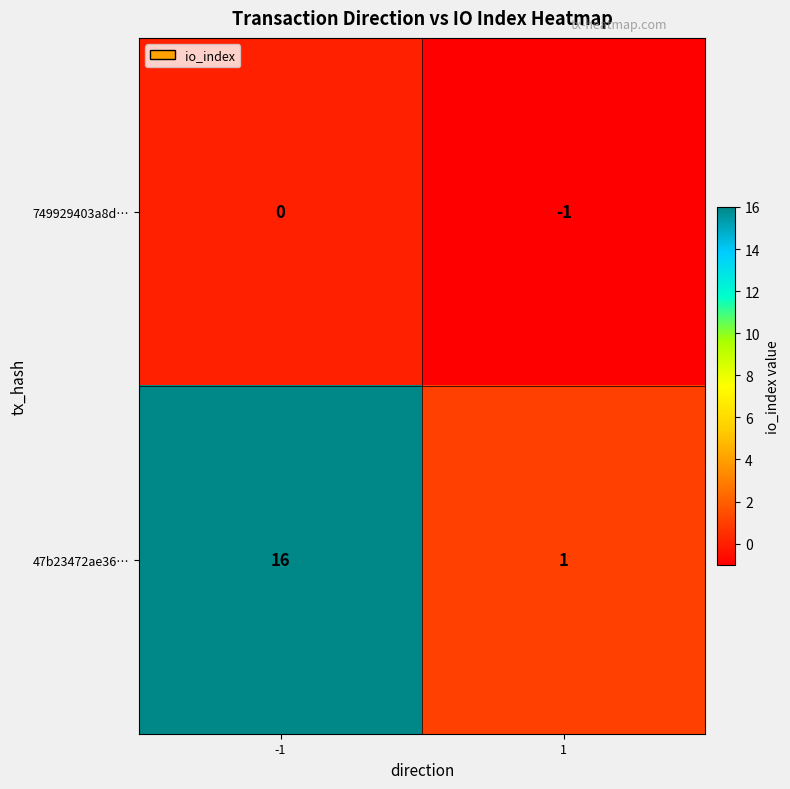

Rank the series by their average value, from lowest to highest.

749929403a8d…, 47b23472ae36…